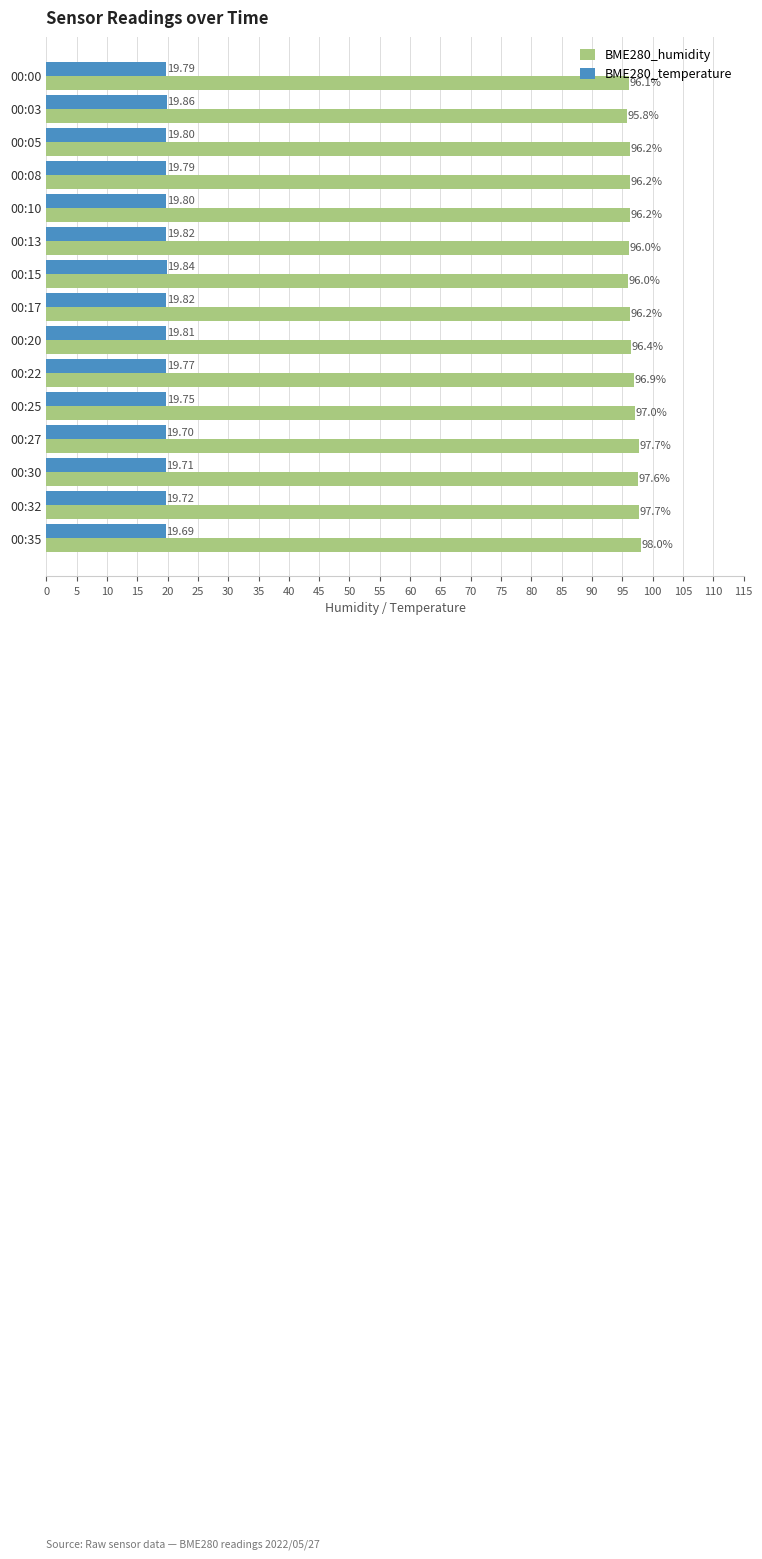

At 00:30, list the series in order from smallest to largest.

BME280_temperature, BME280_humidity